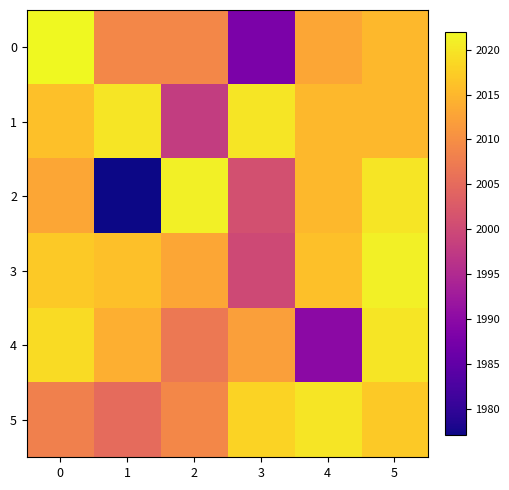

Reading left to right, transcribe all the data shown in this chart.

0: 0=2022	1=2009	2=2009	3=1988	4=2013	5=2015
1: 0=2016	1=2020	2=1998	3=2020	4=2015	5=2015
2: 0=2013	1=1977	2=2021	3=2001	4=2015	5=2020
3: 0=2017	1=2016	2=2013	3=2000	4=2016	5=2021
4: 0=2019	1=2014	2=2007	3=2012	4=1990	5=2020
5: 0=2008	1=2005	2=2009	3=2018	4=2020	5=2017